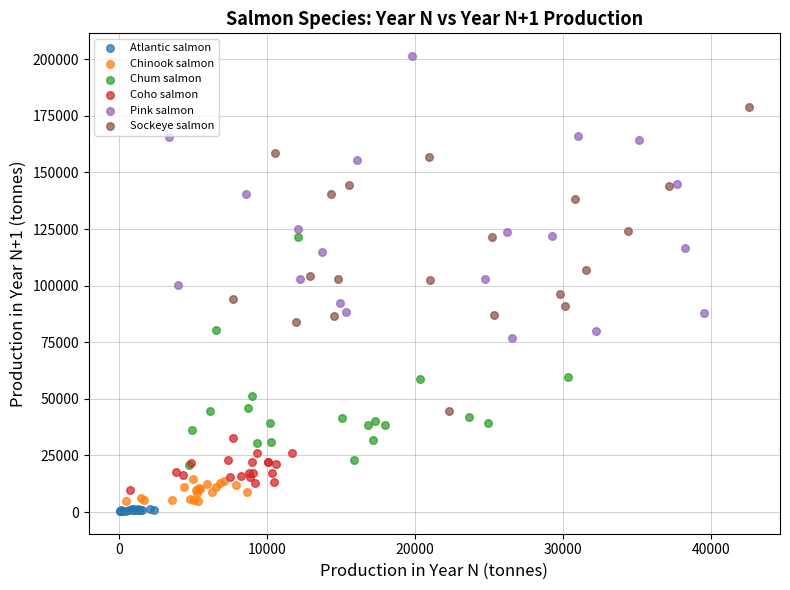

Which series contains the highest Y value?

Pink salmon